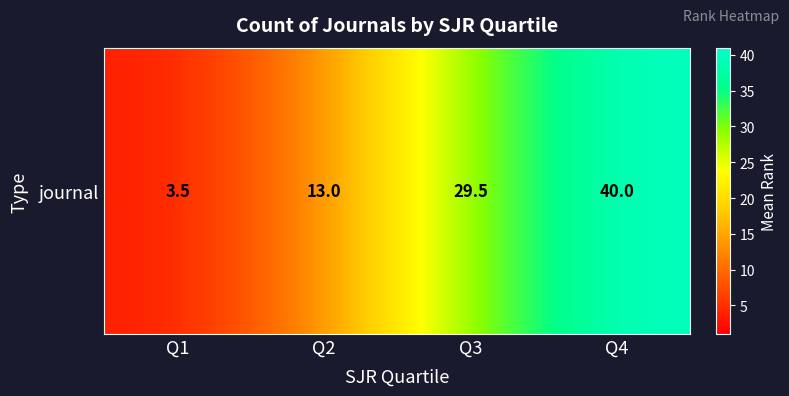

Reading left to right, what are all the values shown in this chart?

3.5	13.0	29.5	40.0